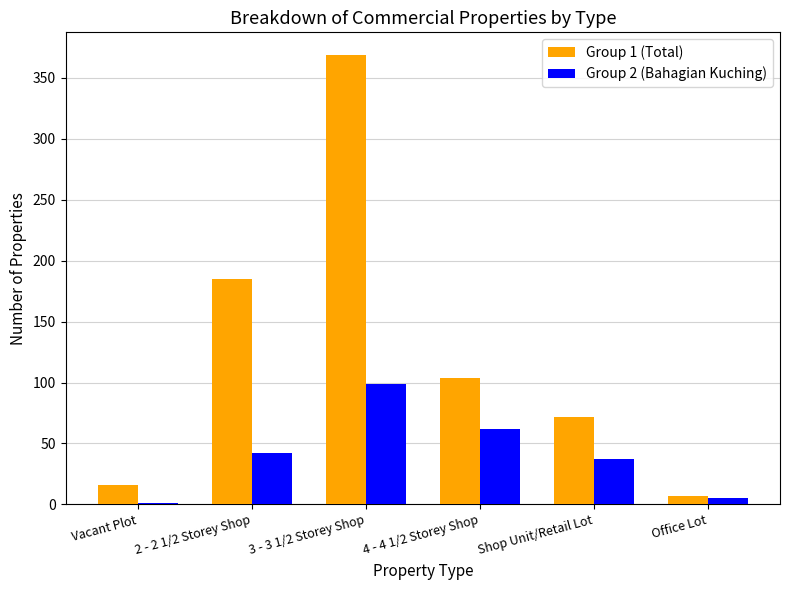

What is the sum of the Group 2 (Bahagian Kuching) values at Shop Unit/Retail Lot and Office Lot?

42